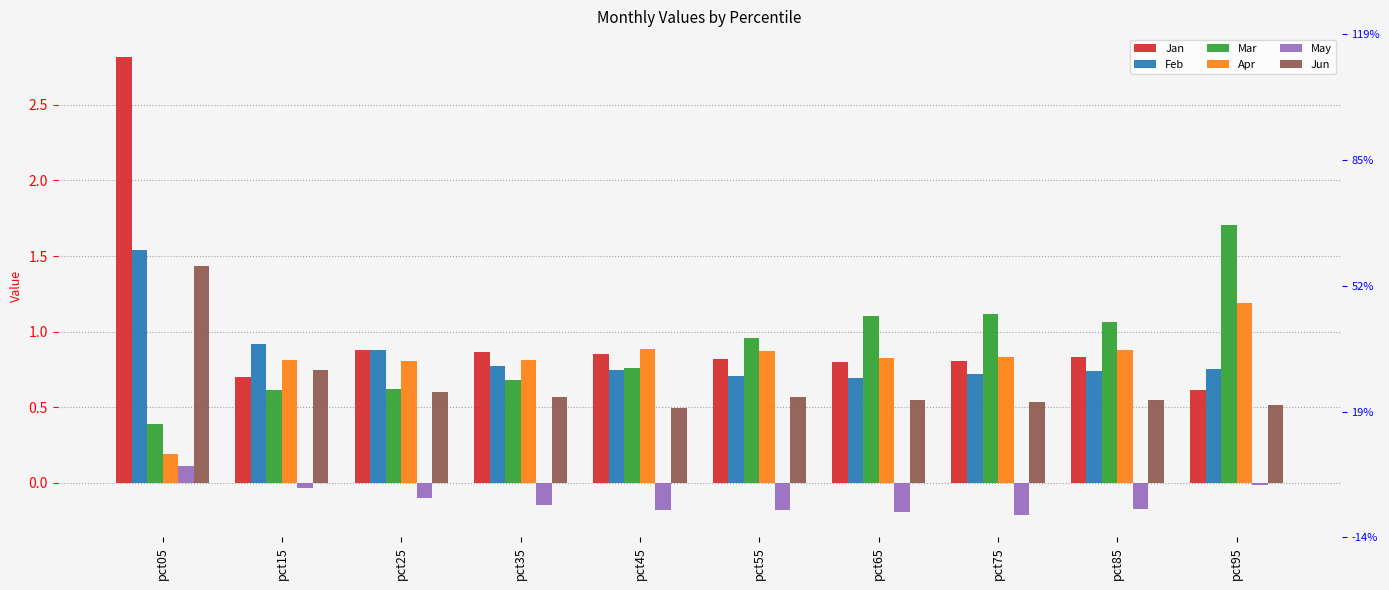

How many data points does each series have?

10